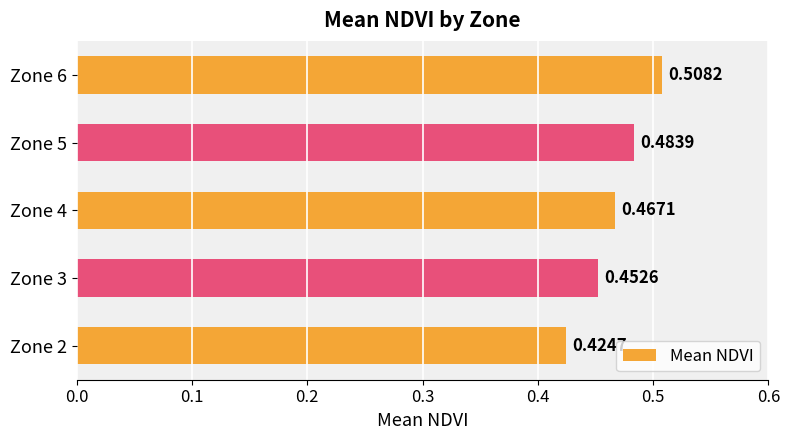

List the labels in order of value, largest first.

Zone 6, Zone 5, Zone 4, Zone 3, Zone 2